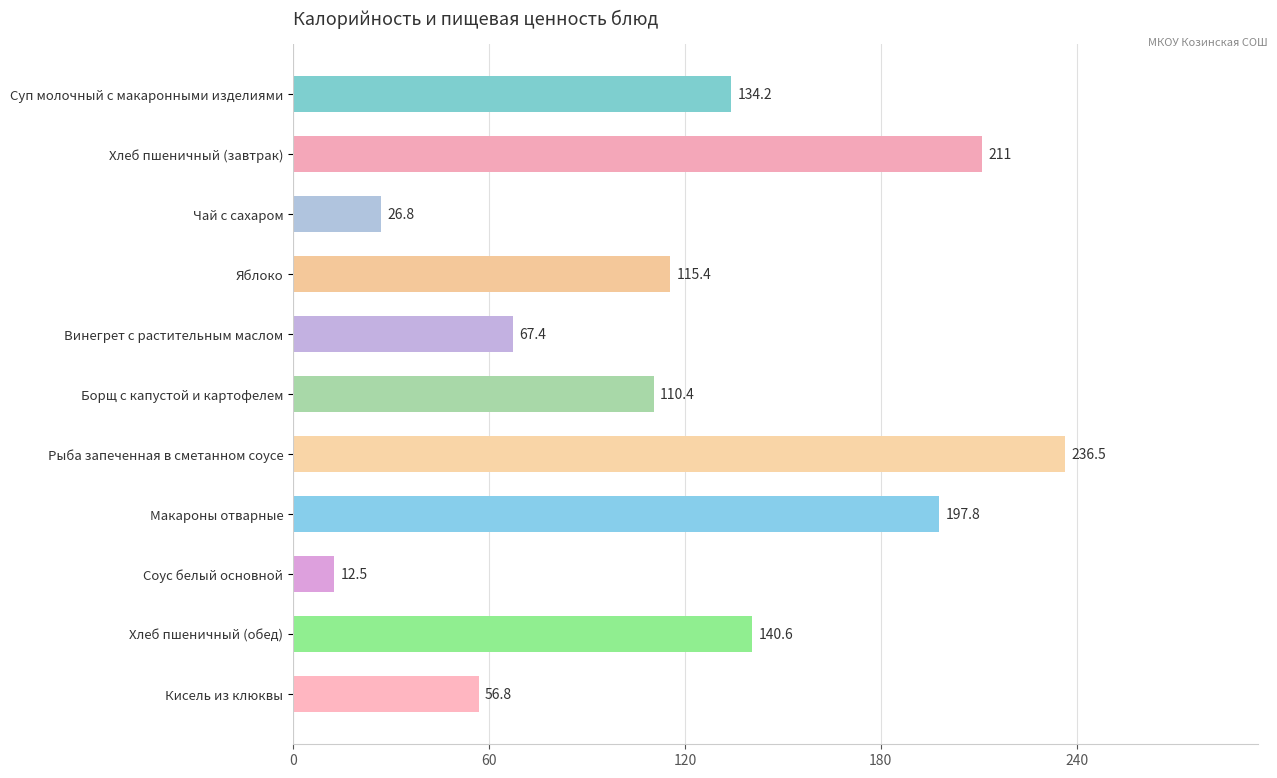

What is the difference between the maximum and minimum values?

224.0